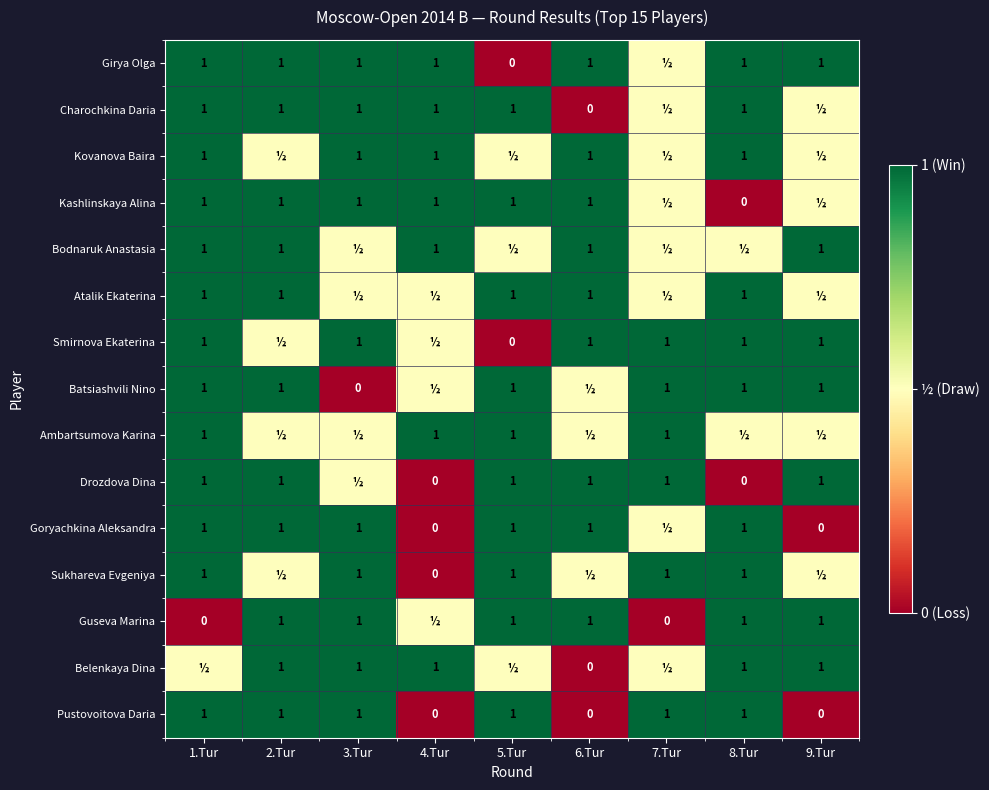

Count the Pustovoitova Daria values in the range 0 to 1.

9